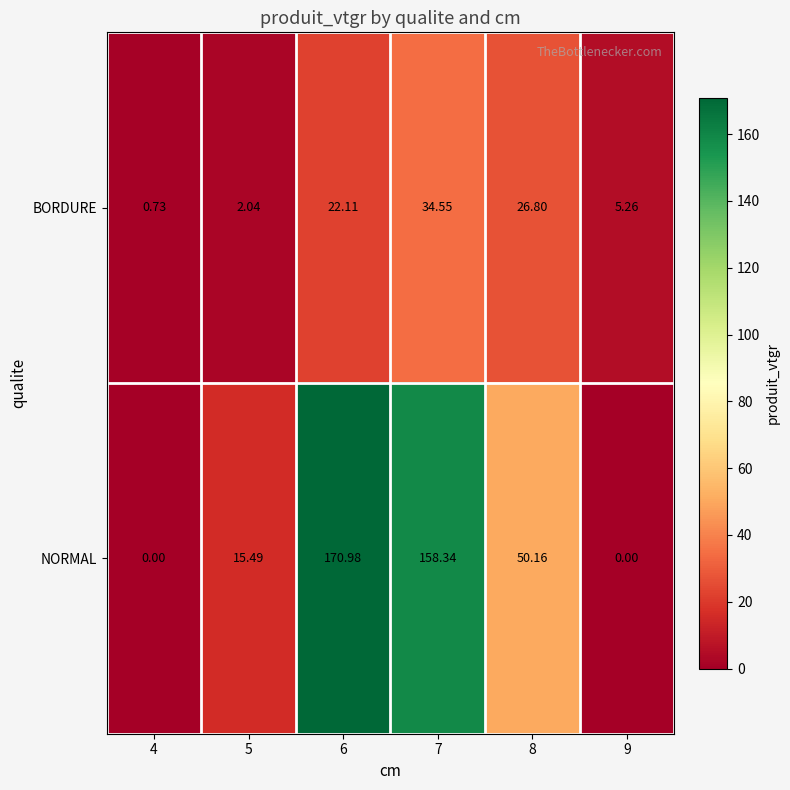

Which series has the largest total across all categories?

NORMAL